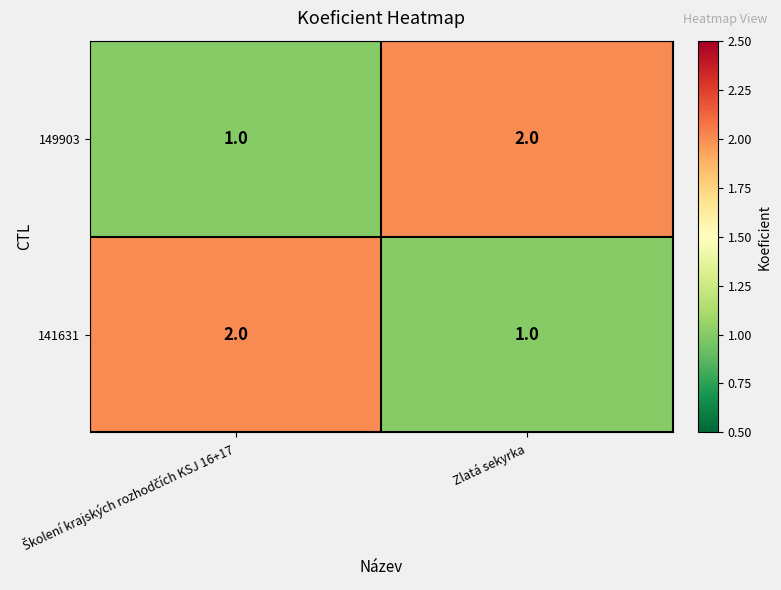

The value of 141631 at Zlatá sekyrka is 2. True or false?

False